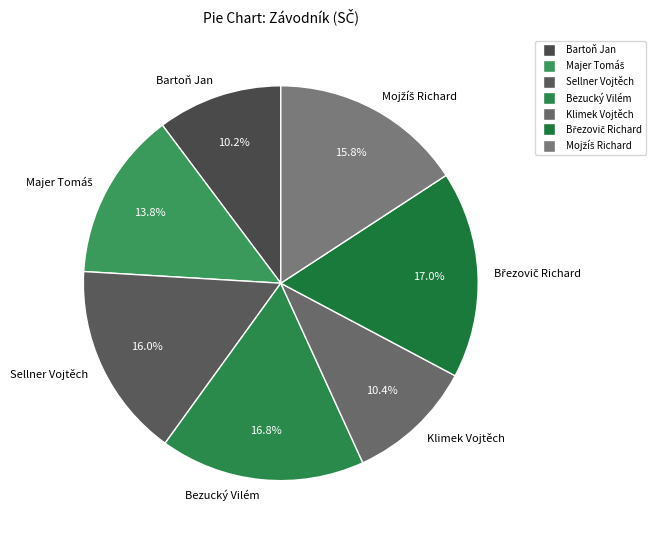

True or false: Sellner Vojtěch accounts for 27% of the total.

False